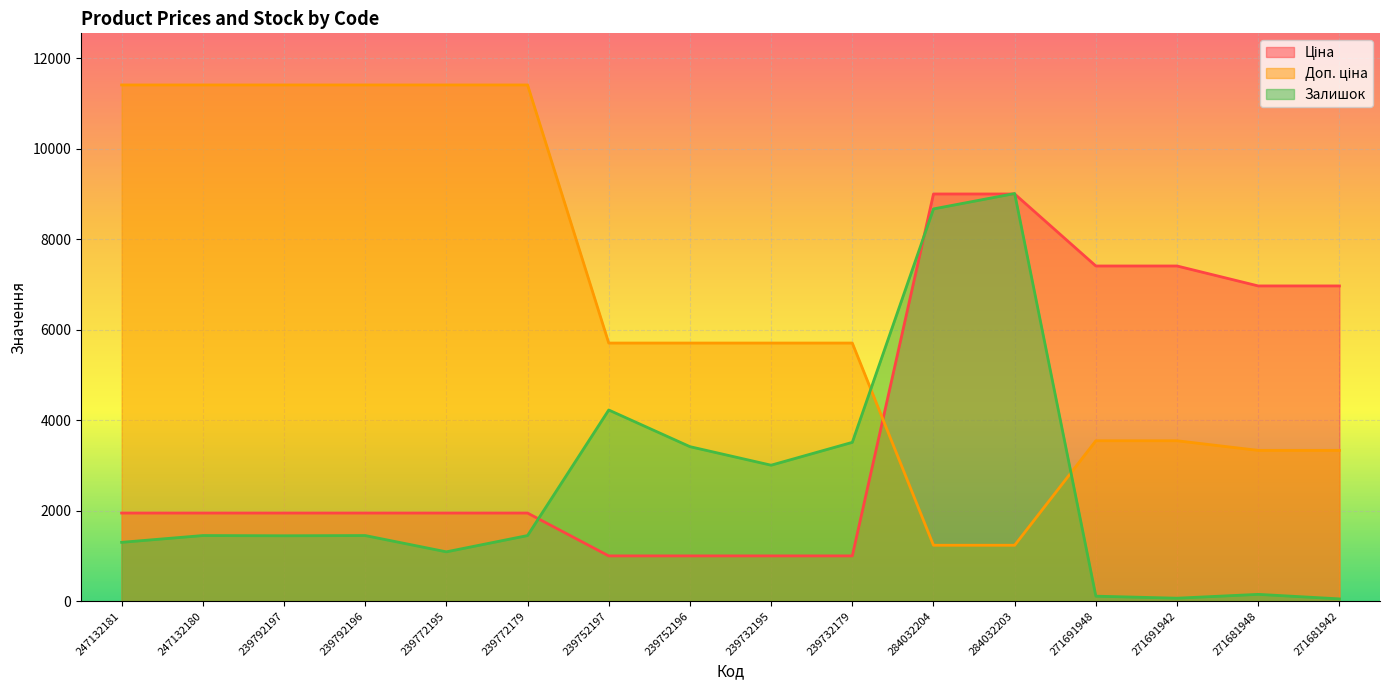

What is the total value across all series at 239772179?

14807.0